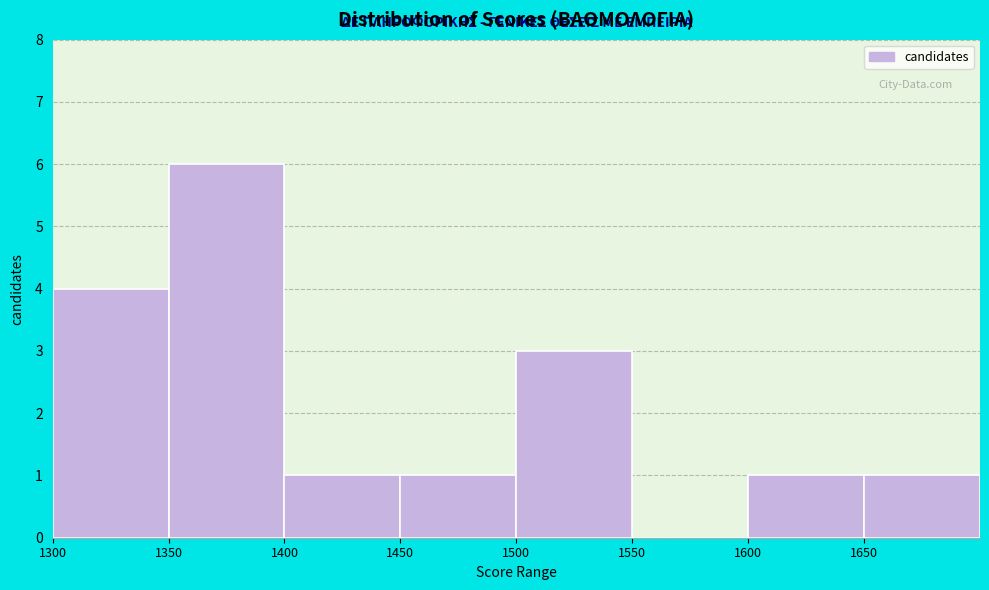

Reading left to right, list every bar in this chart as the range it spans on the x-axis followed by its height. The values are not printed on the chart, so give them approximately, as read against the axis.

1300 to 1350: 4
1350 to 1400: 6
1400 to 1450: 1
1450 to 1500: 1
1500 to 1550: 3
1550 to 1600: 0
1600 to 1650: 1
1650 to 1700: 1